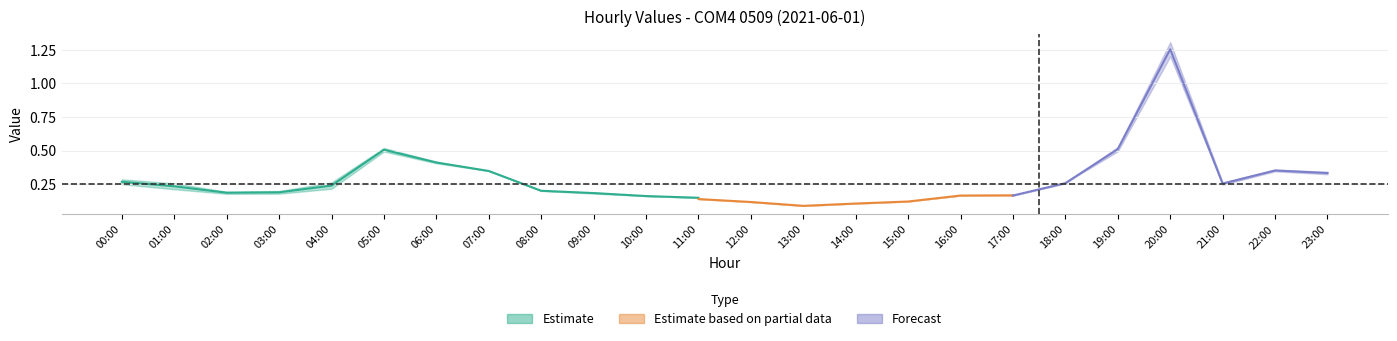

What is the spread (max minus min) of values at 01:00?

0.1